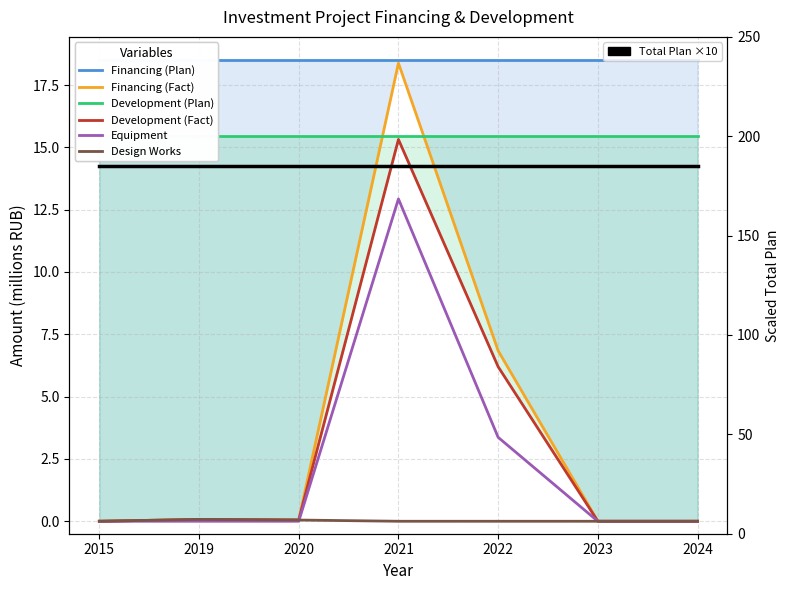

Between 2023 and 2022, which is larger?

2022